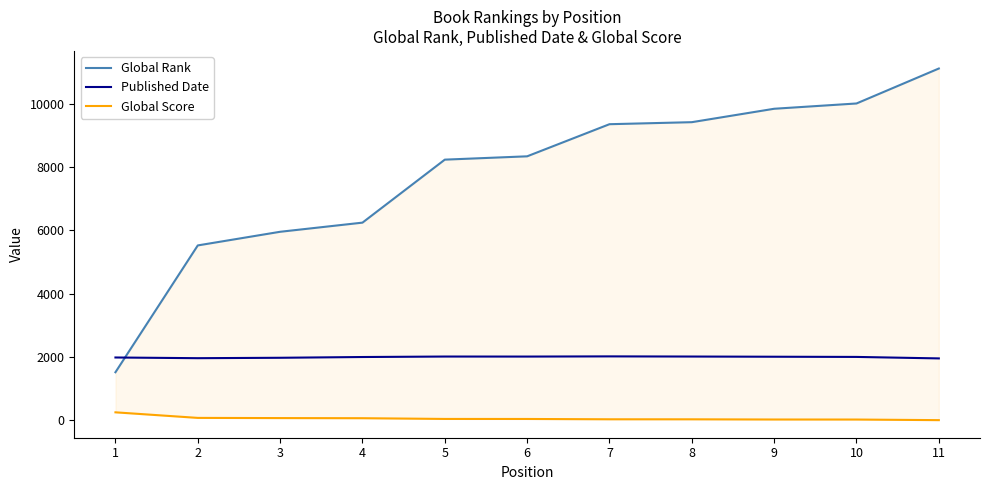

What is the value of the Global Rank point at the 3rd from the left?

5954